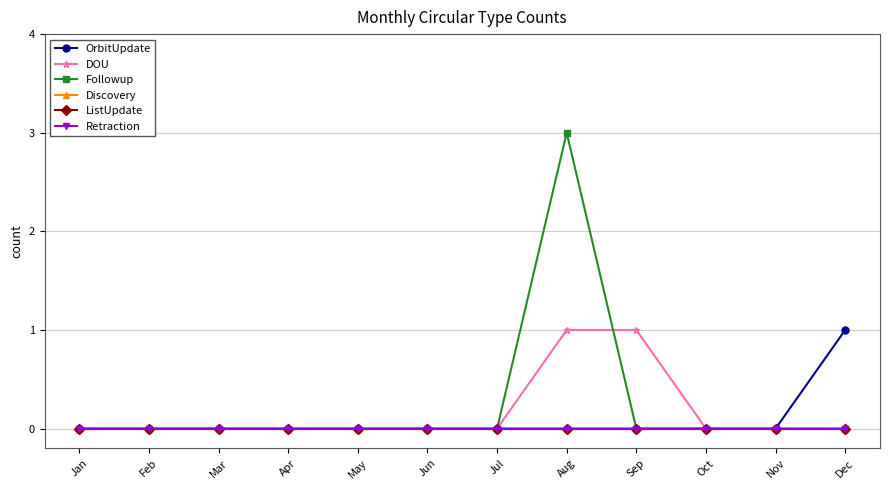

The OrbitUpdate series shows 0 at Jun. True or false?

True